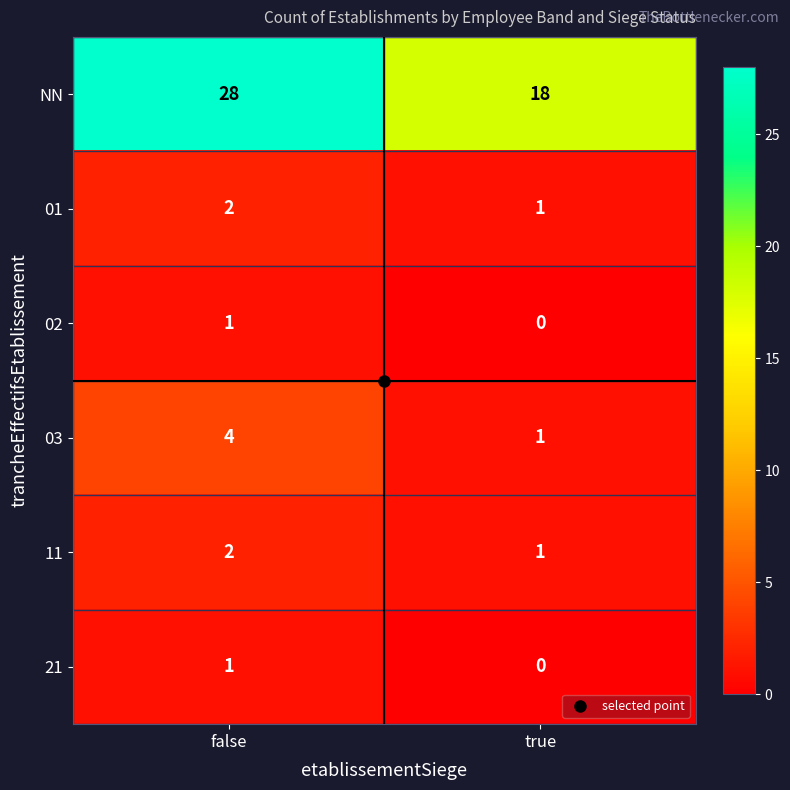

What is the maximum value shown in the chart?

28